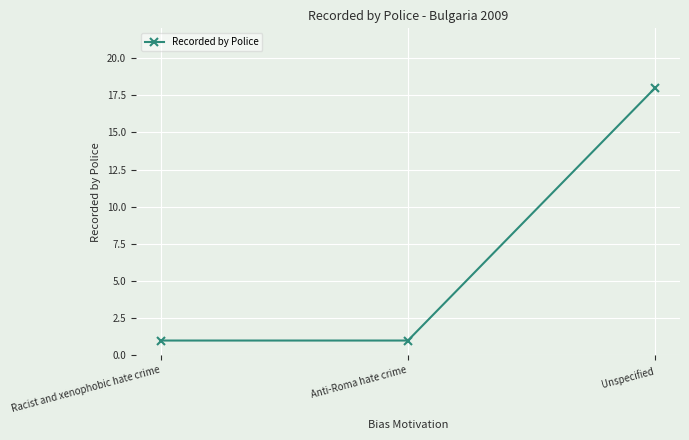

What is the label of the 3rd point from the left?

Unspecified